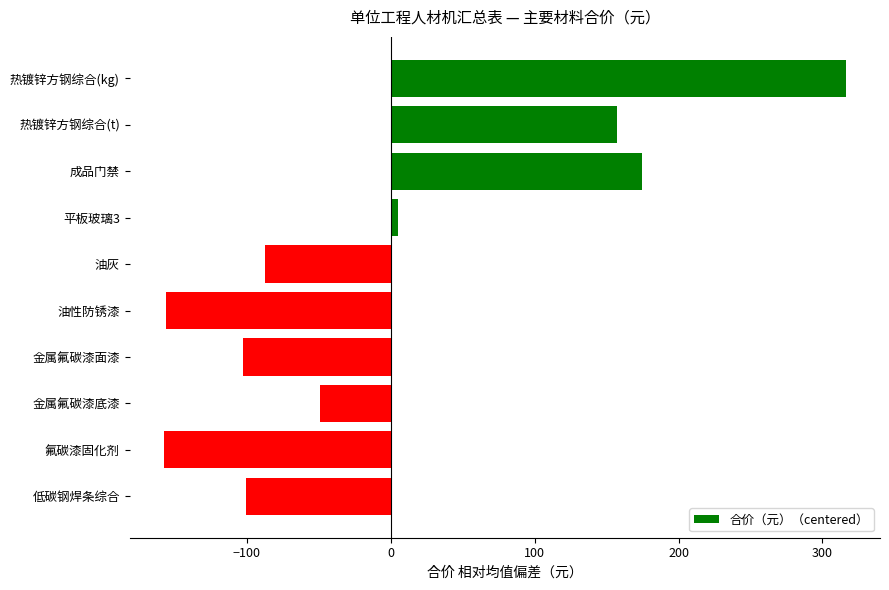

Which label corresponds to the largest value in the chart?

热镀锌方钢综合(kg)